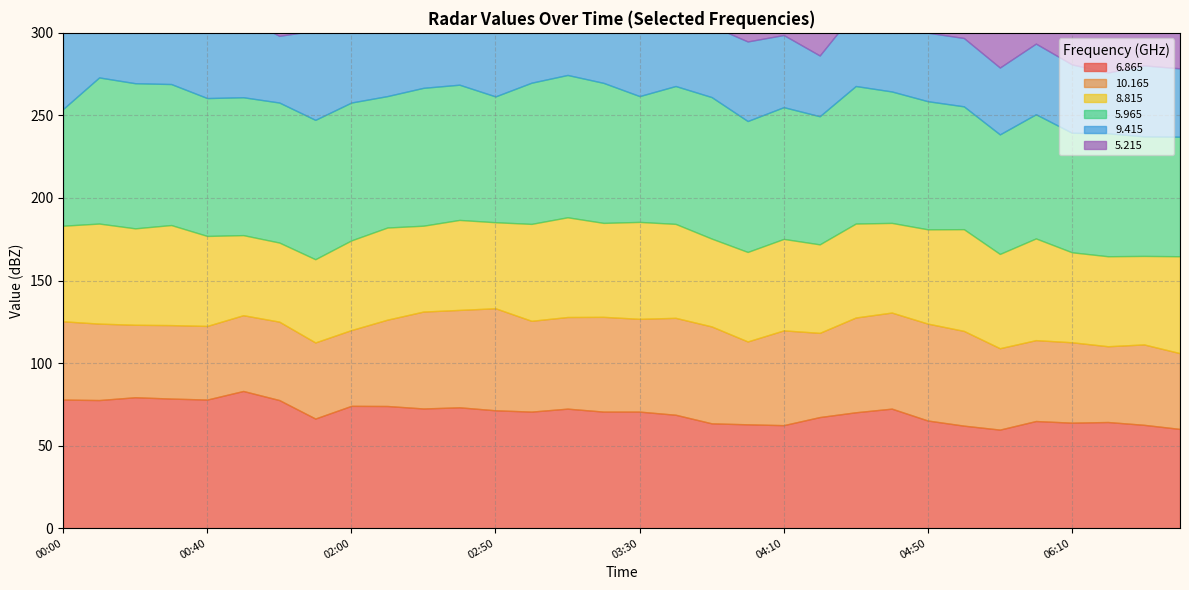

What value does the   8.815 series have at 03:50?

53.2